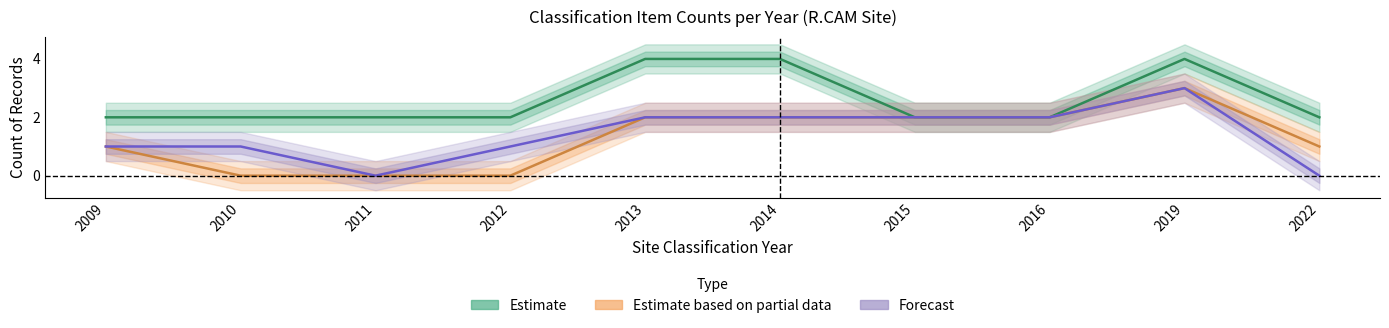

Is it true that Estimate equals 3 at 2016?

False